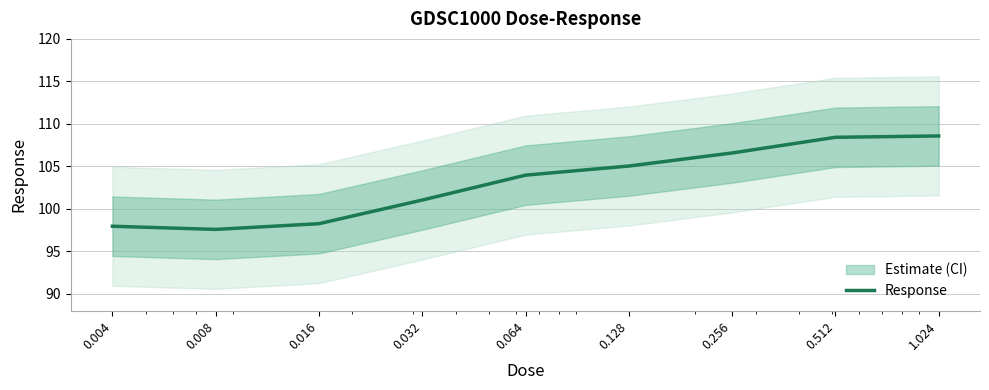

What is the label of the 9th point from the left?

1.024